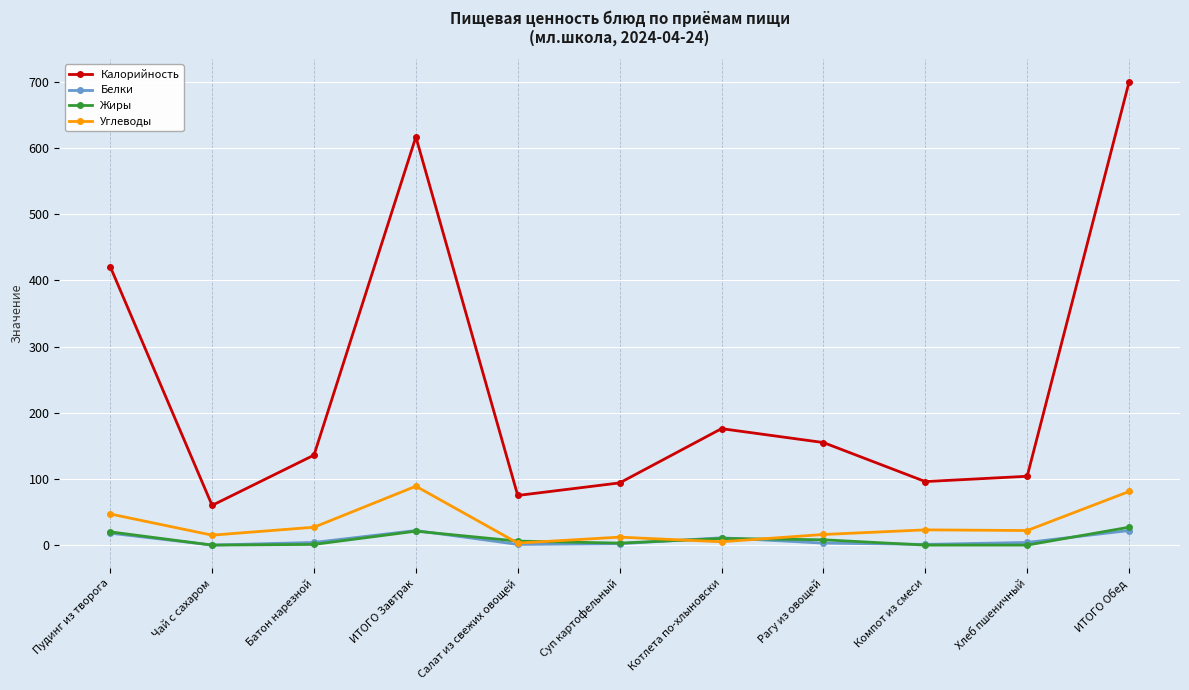

At which category does Калорийность reach its first local valley?

Чай с сахаром